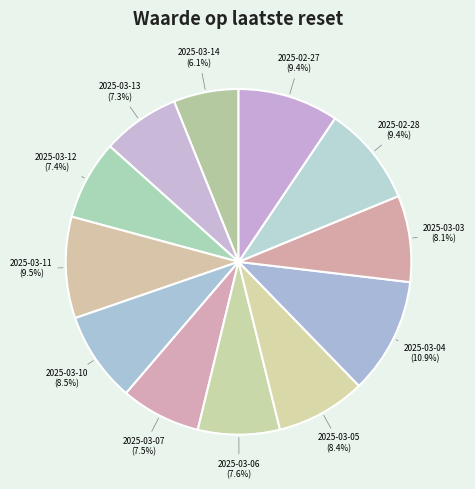

How many slices are in this pie chart?

12